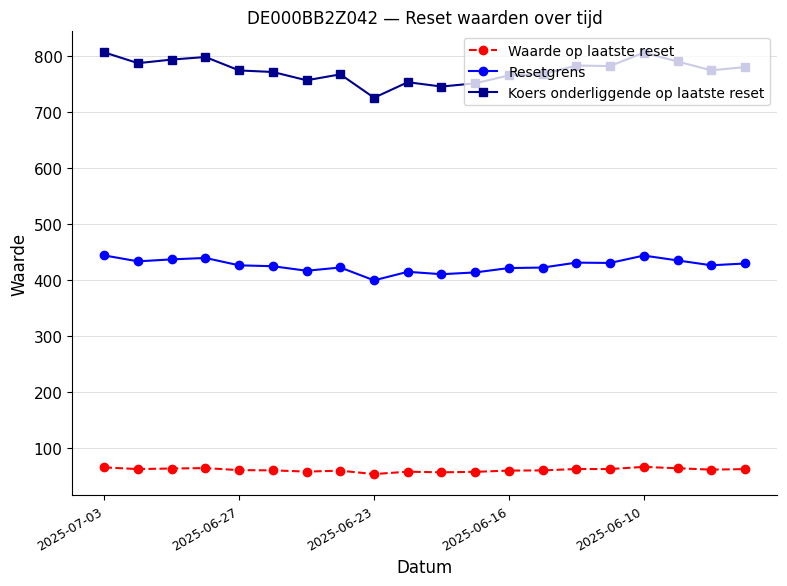

True or false: Resetgrens and Koers onderliggende op laatste reset cross at least once.

False